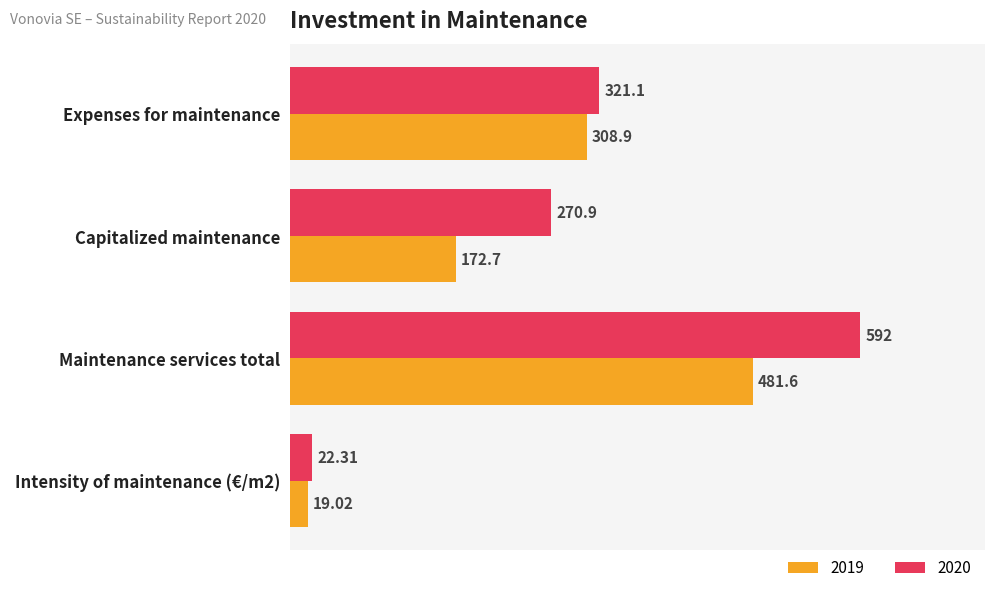

At which label is 2020 closest to 307?

Expenses for maintenance